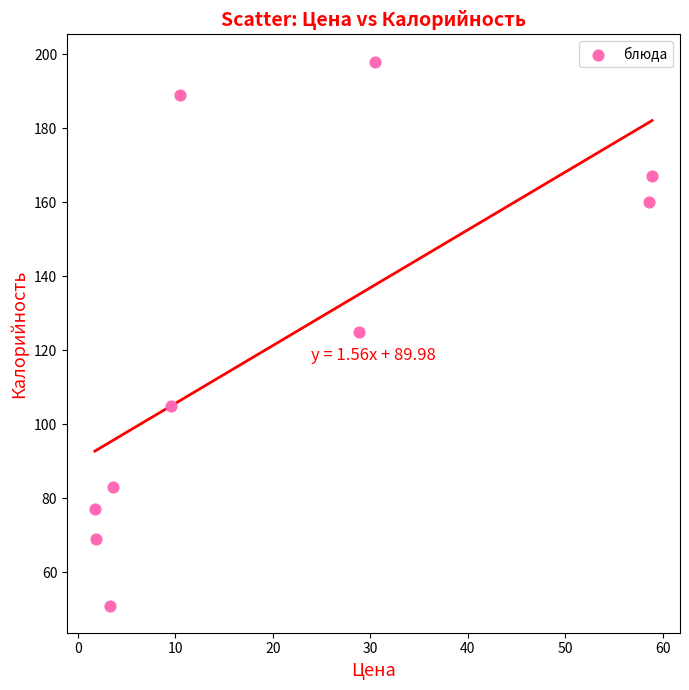

What is the range of Y values (max minus min)?

147